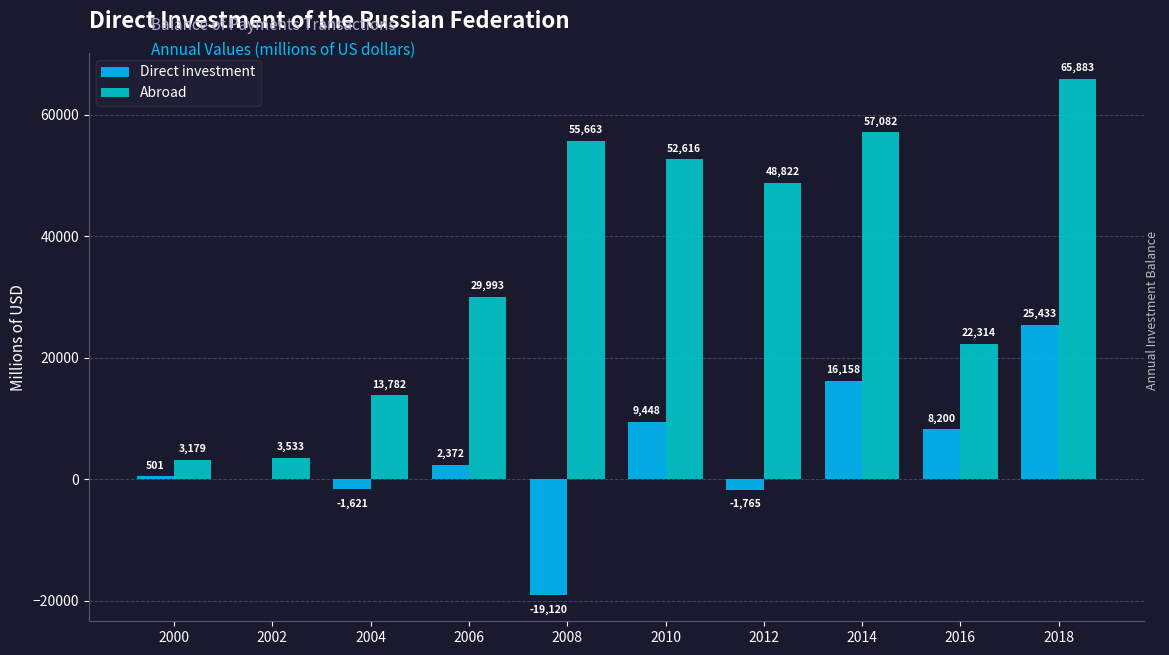

At which label does Abroad first exceed 48822?

2008